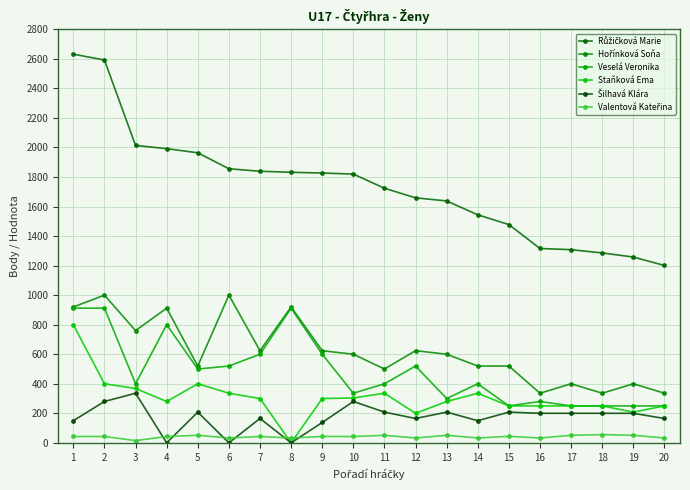

What is the difference between the Staňková Ema values at 15 and 13?

30